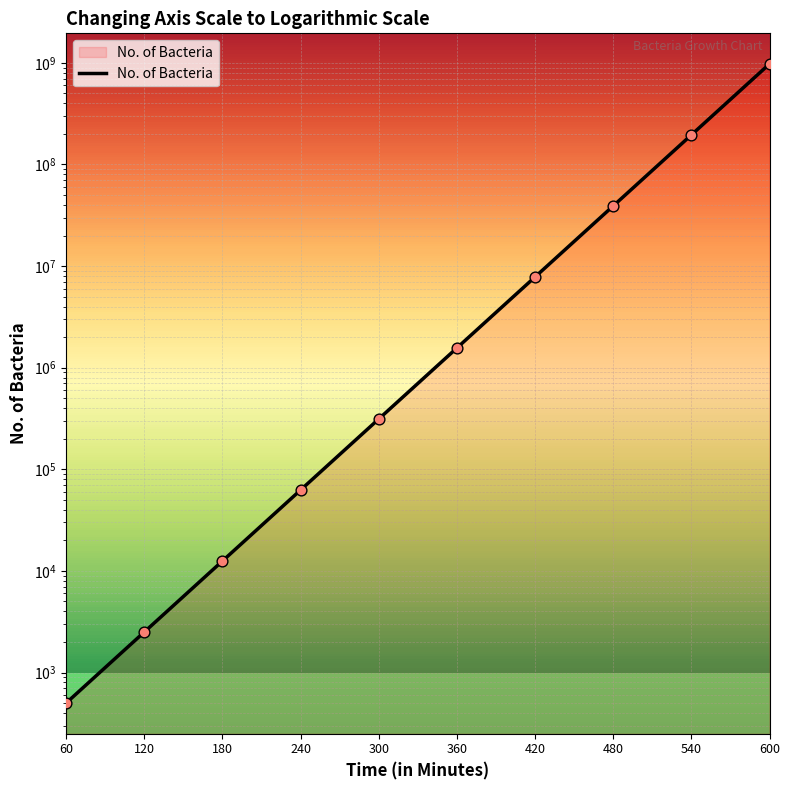

Between 60 and 420, which is larger?

420